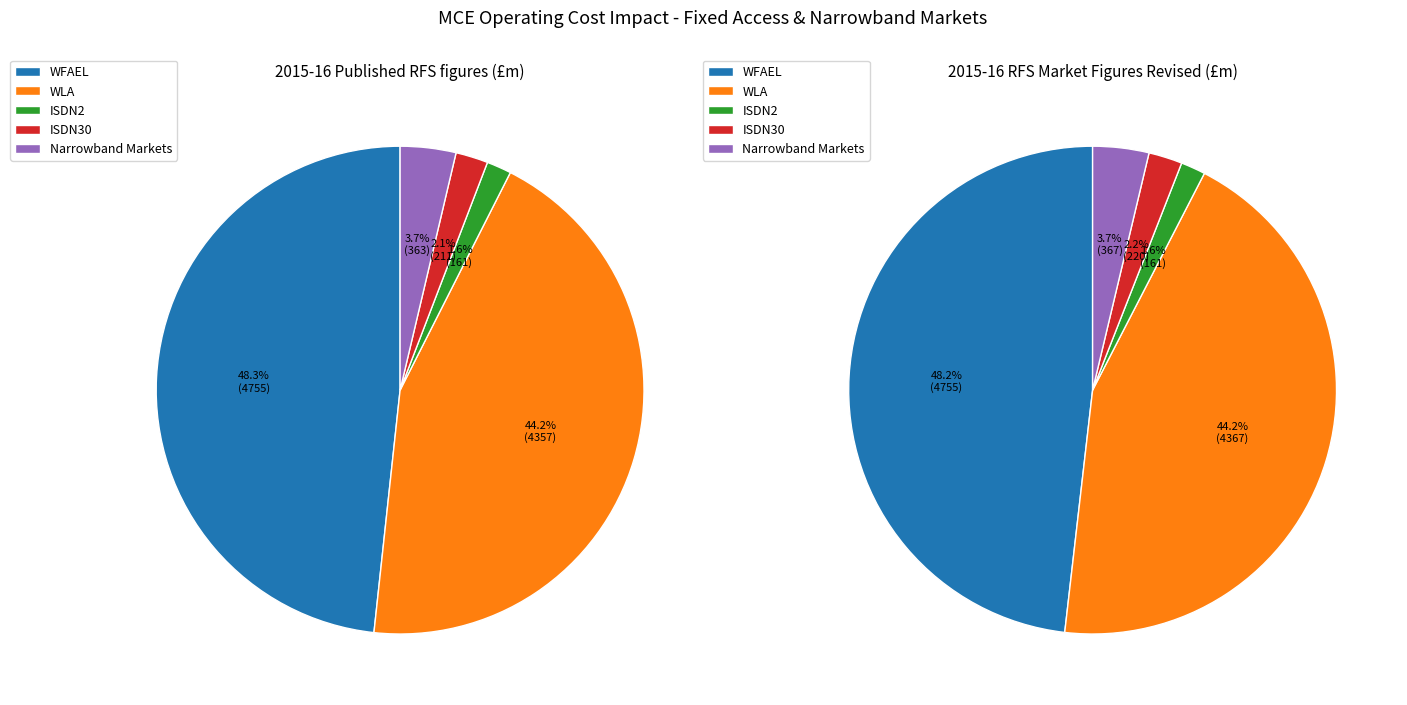

Does Narrowband Markets represent more than half of the total?

No